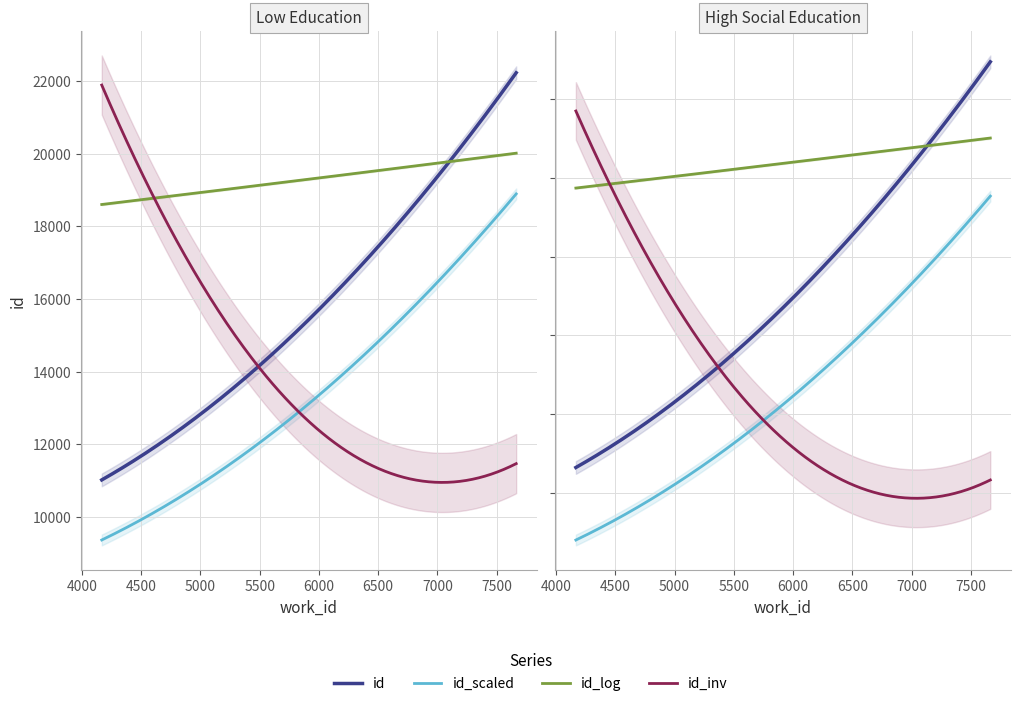

True or false: work_id and id intersect in this chart.

False